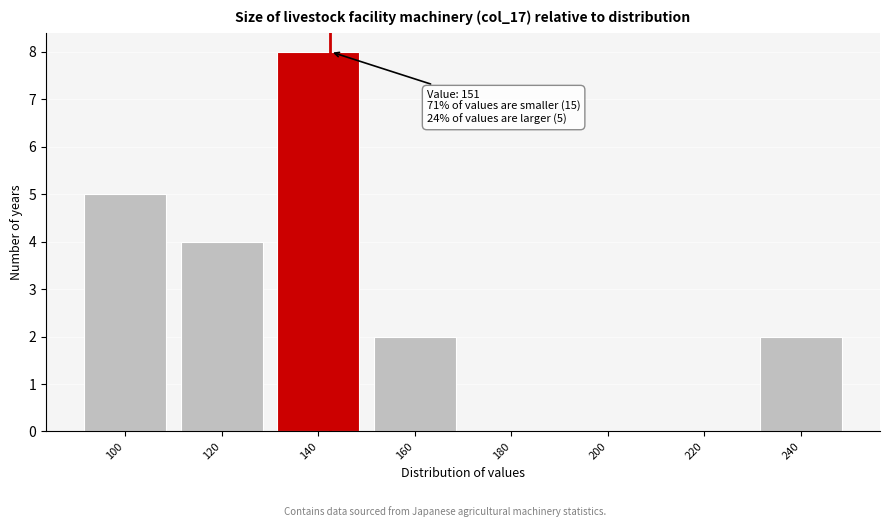

Reading left to right, what are all the values shown in this chart?

100=5	120=4	140=8	160=2	180=0	200=0	220=0	240=2